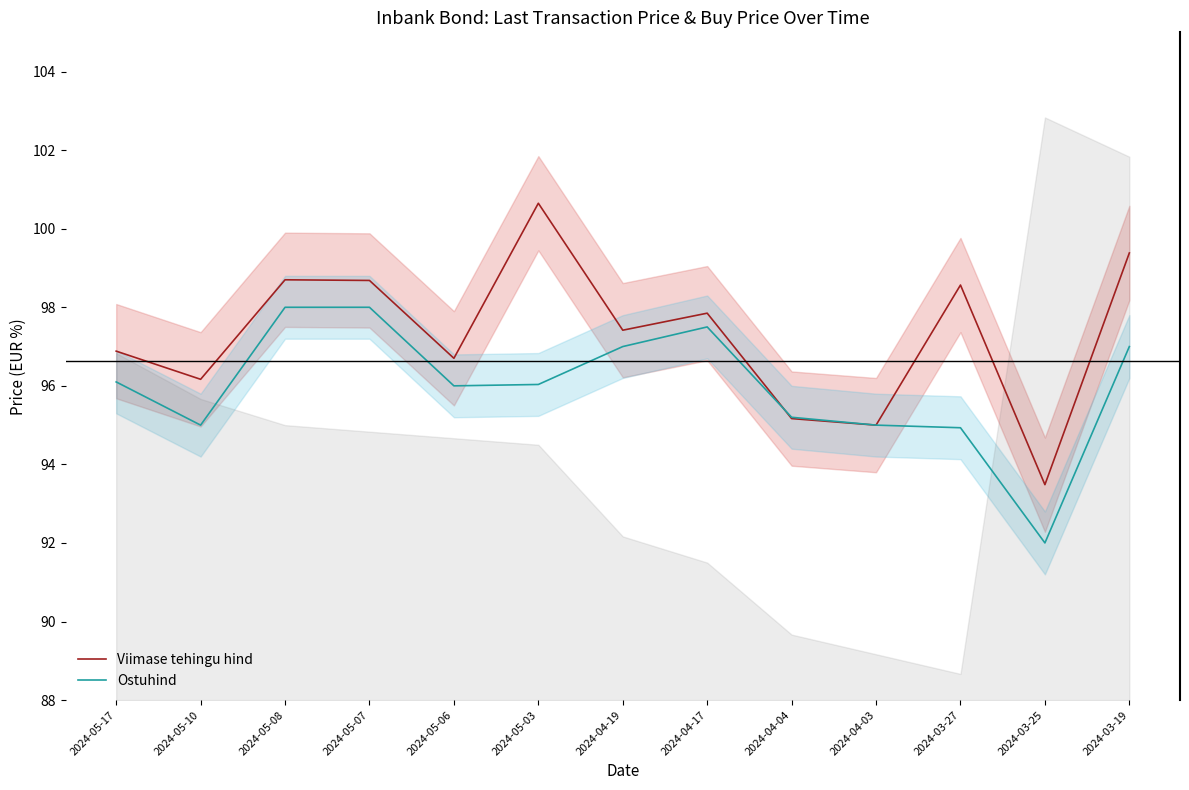

The value of Viimase tehingu hind at 2024-04-04 is 124.8. True or false?

False